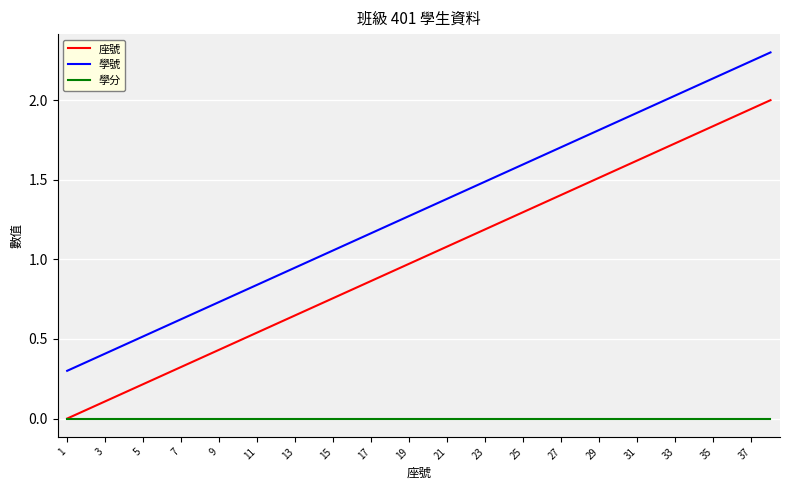

What is the greatest value displayed?

2.3